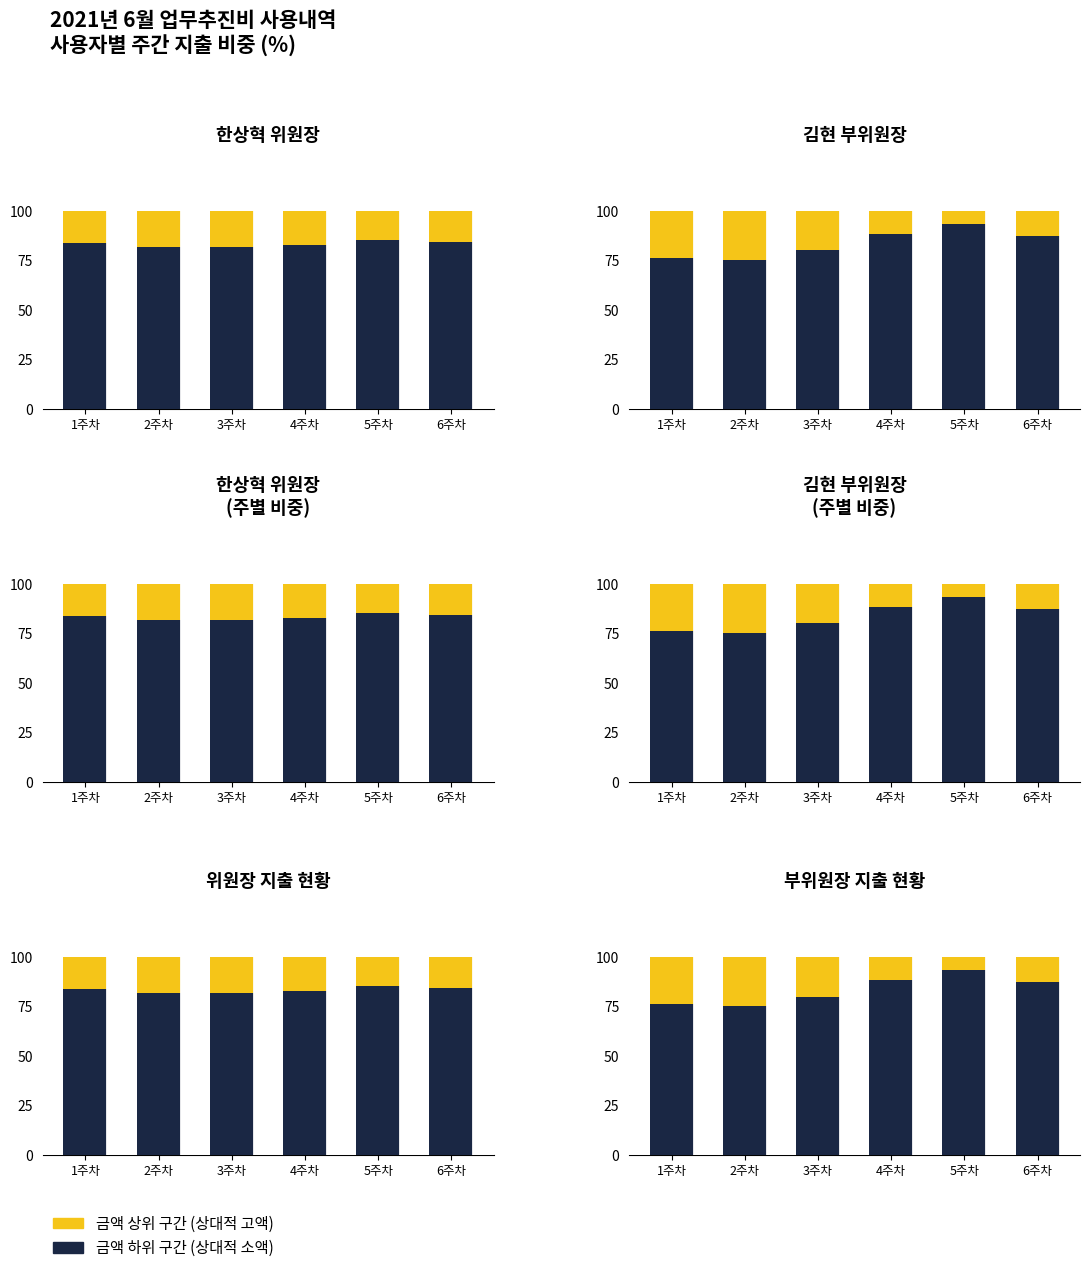

What is the difference between the 금액 하위 구간 values at 6주차 and 1주차?

11.3